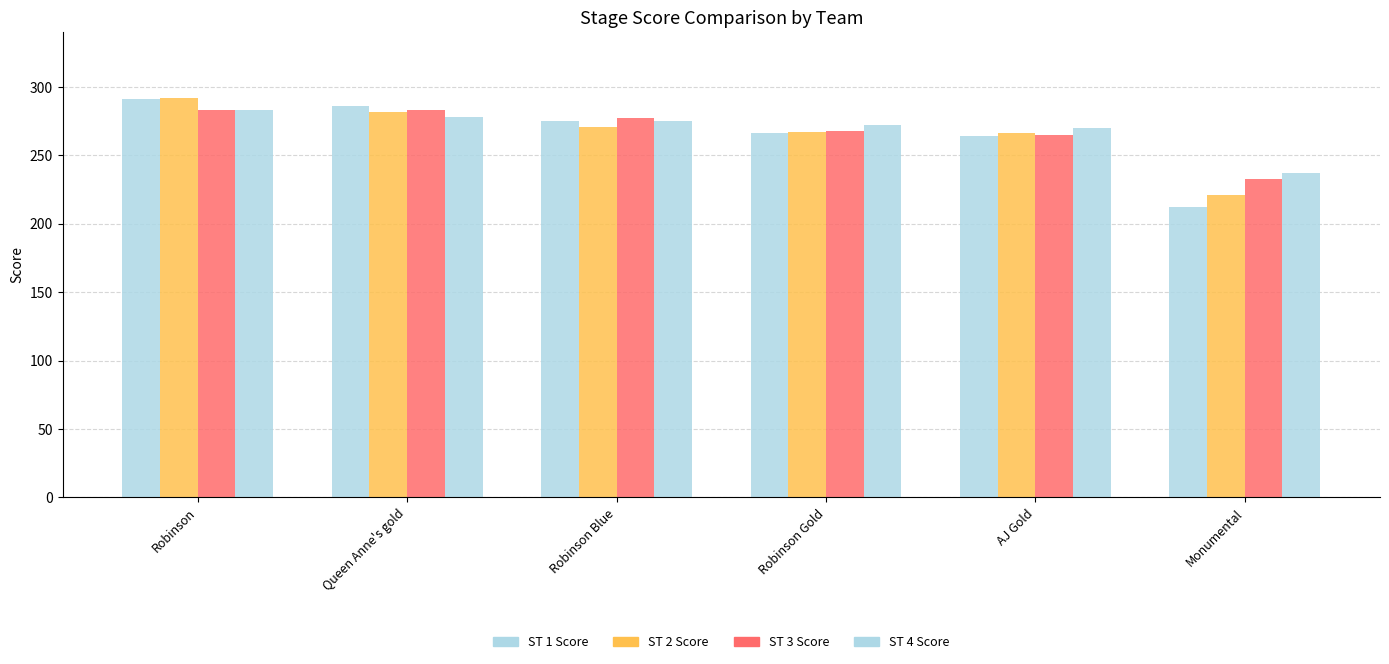

What is the label of the 2nd bar from the right?

AJ Gold